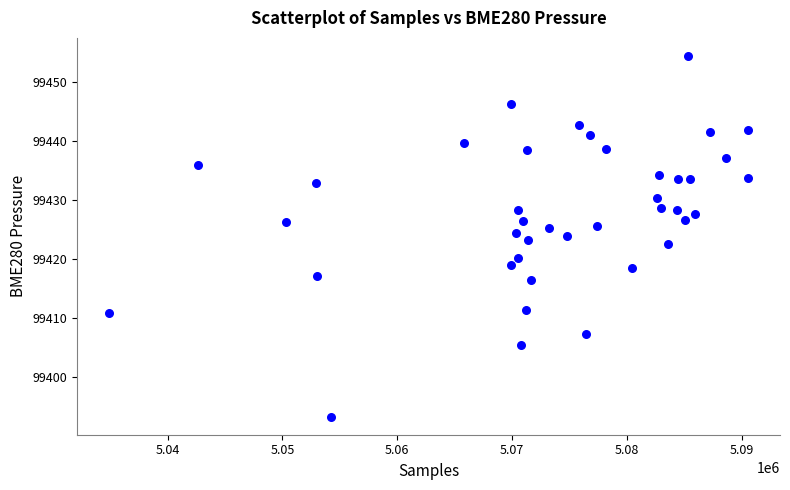

What is the range of Y values (max minus min)?

61.2